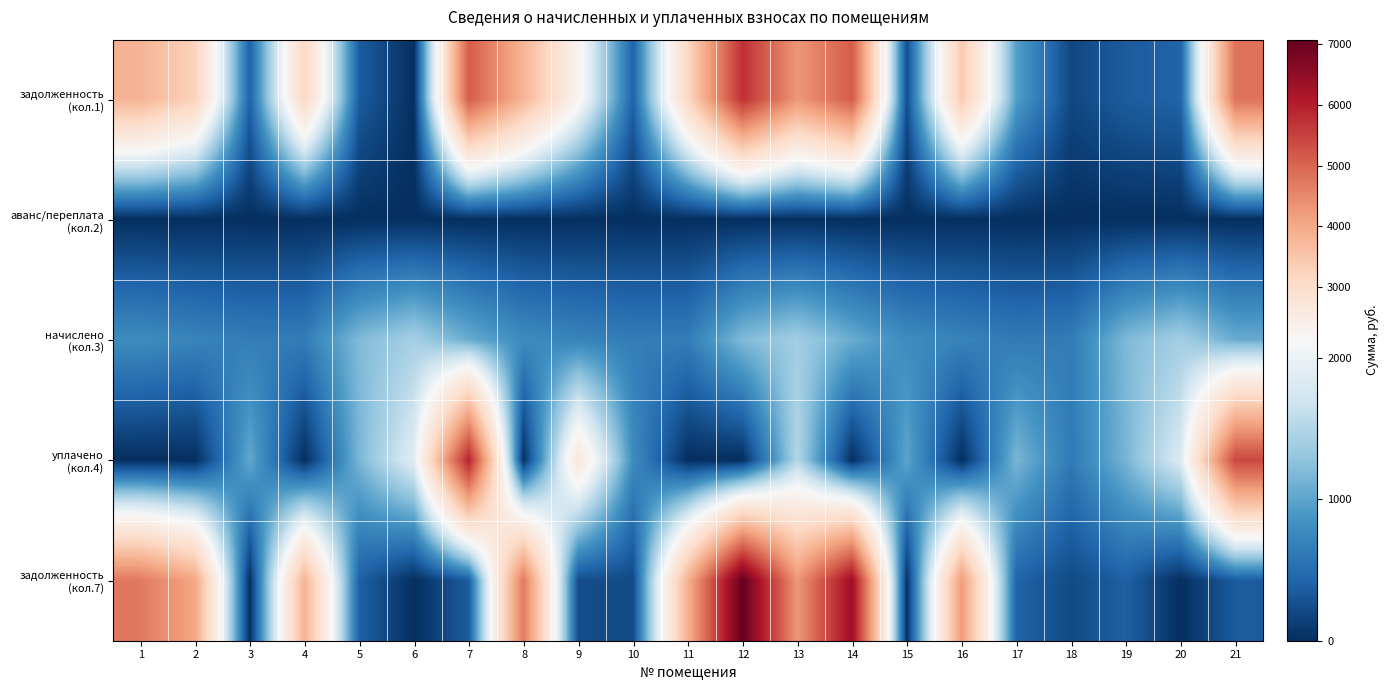

What is the difference between the highest and lowest values at 18?

643.0